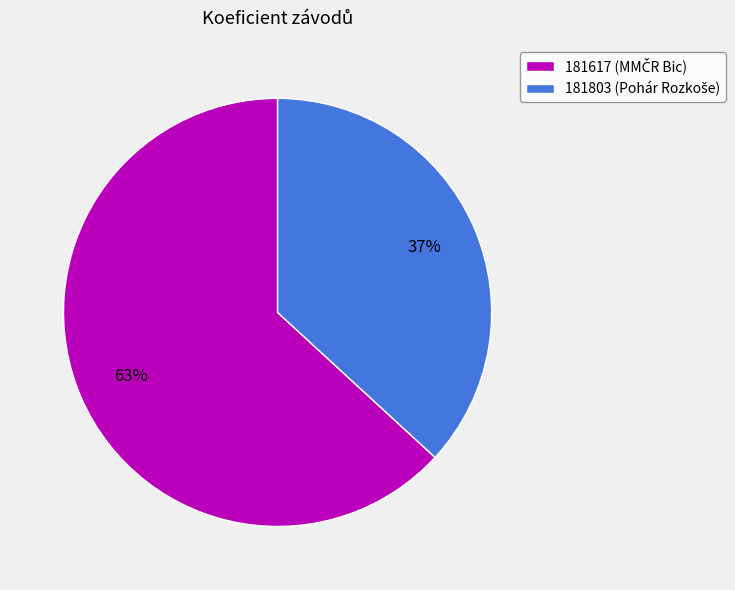

Is there any slice that represents more than half of the pie?

Yes